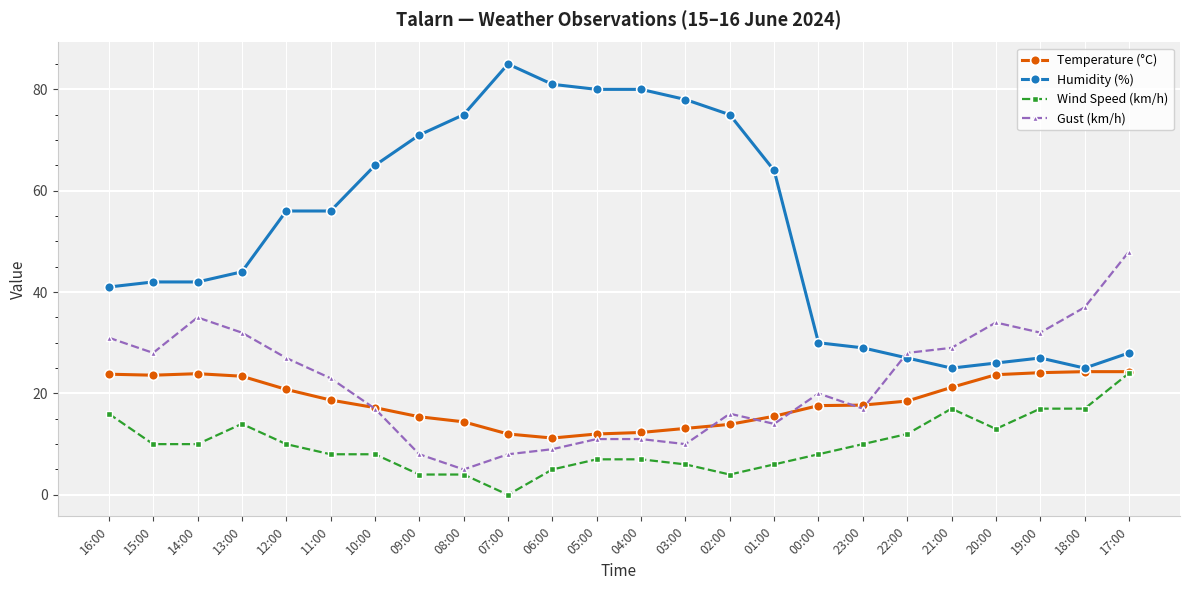

What are all the series names shown in the legend?

Temperature (°C), Humidity (%), Wind Speed (km/h), Gust (km/h)